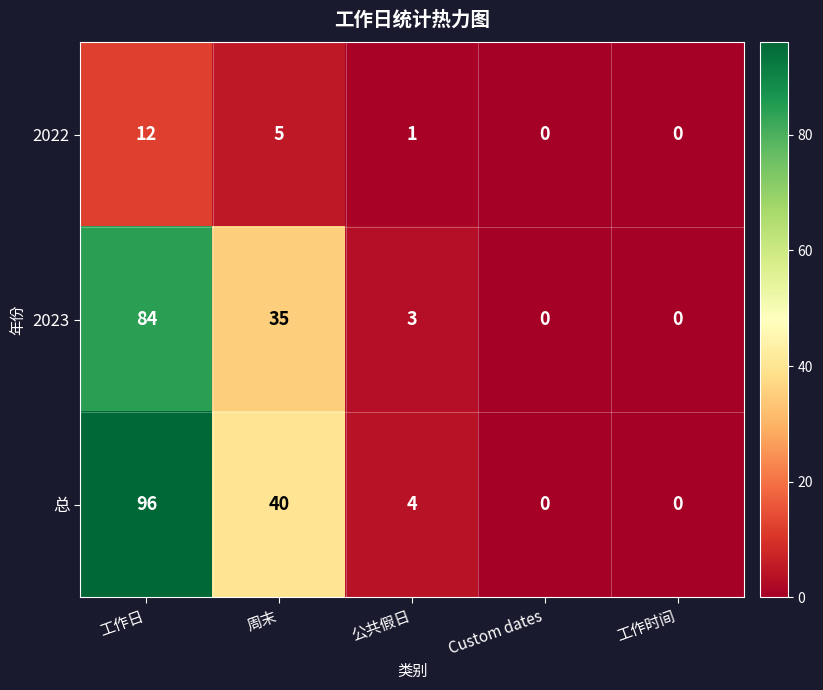

List the series in order of their peak value, lowest first.

2022, 2023, 总